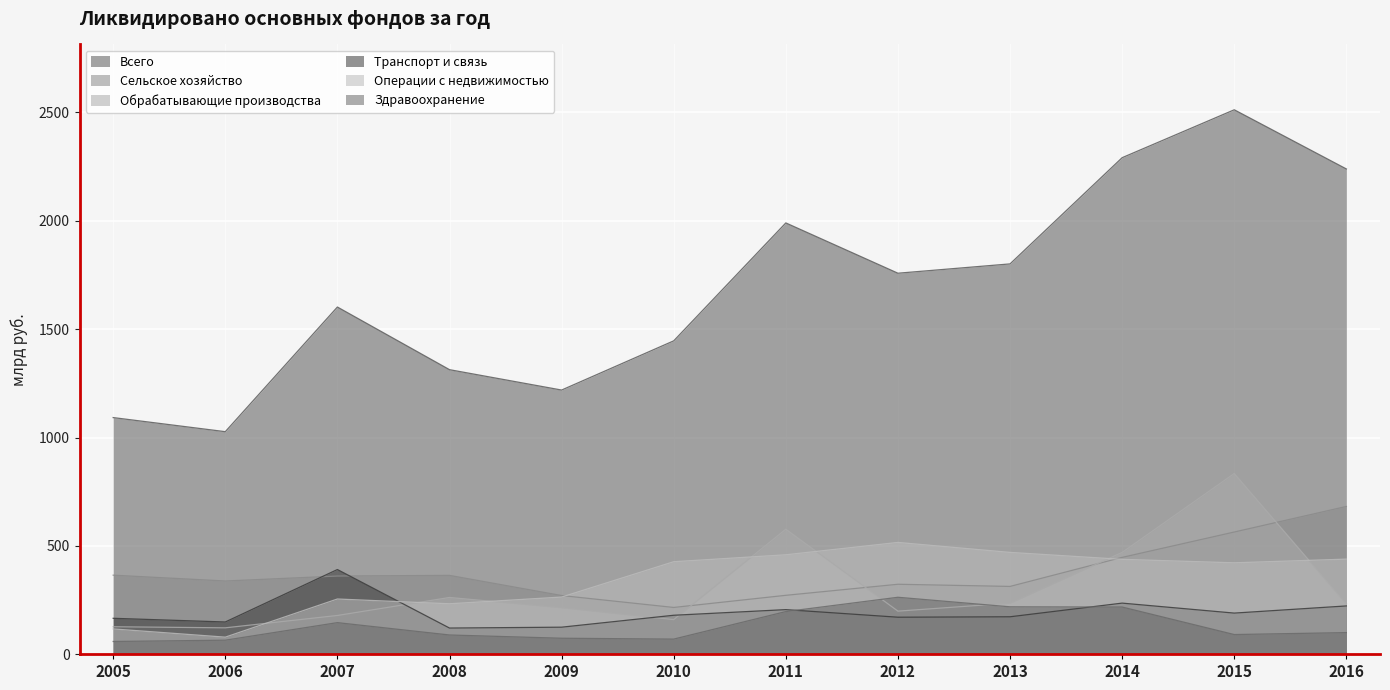

At which category is the sum across all series the highest?

2015